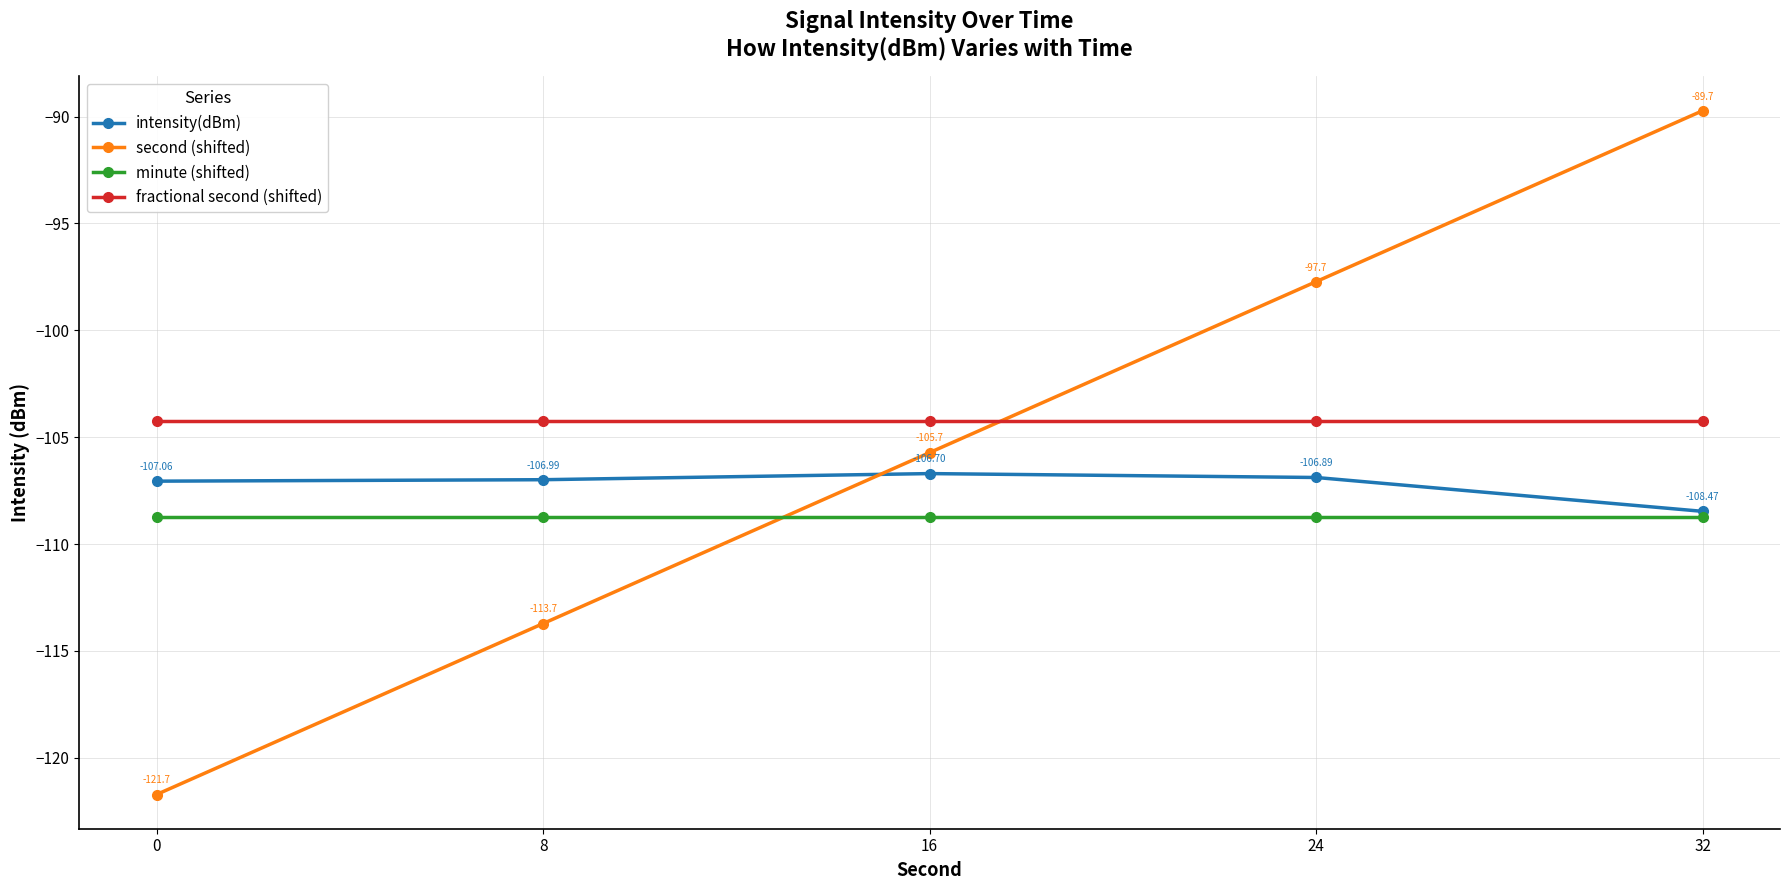

Rank the series at 0 from highest to lowest value.

fractional second (shifted), intensity(dBm), minute (shifted), second (shifted)